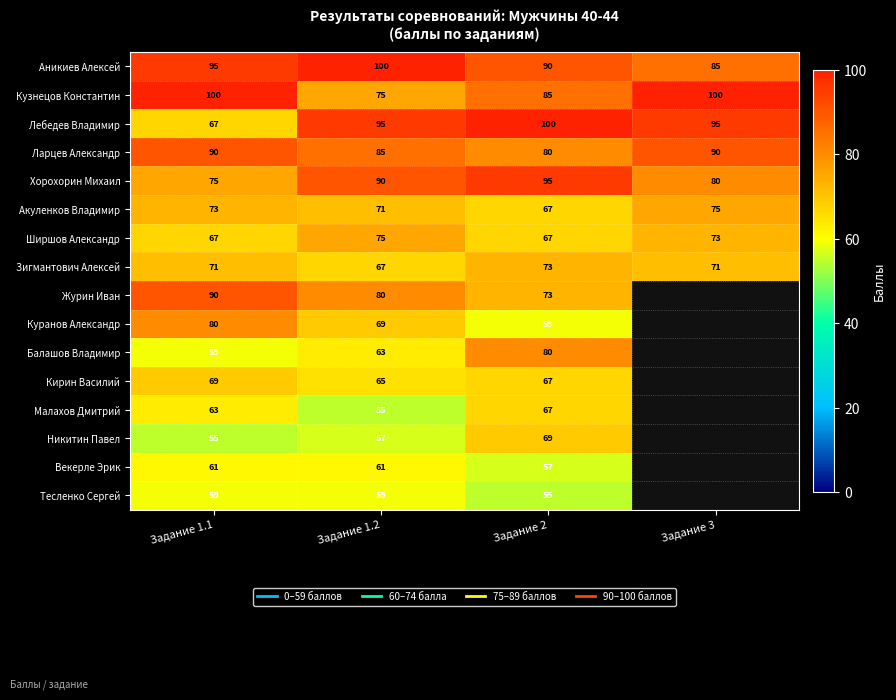

What is the spread (max minus min) of values at Задание 1.2?

45